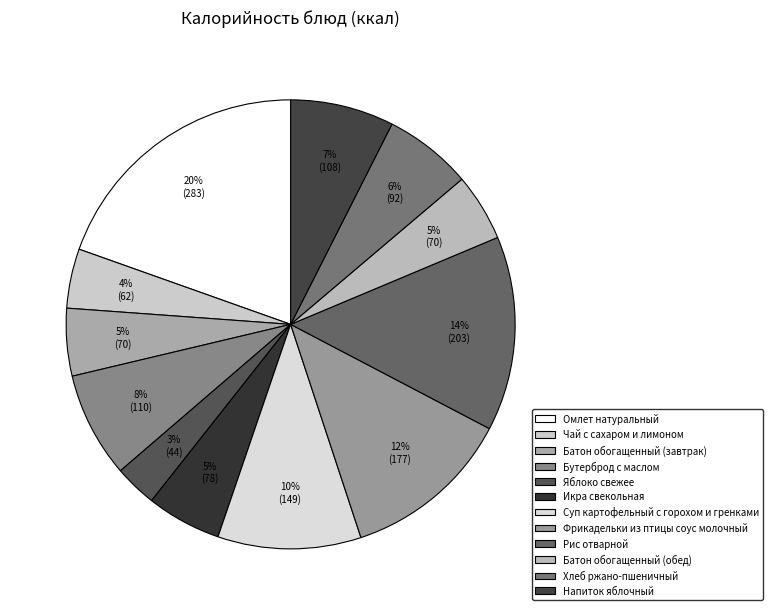

To the nearest percent, what percentage of the pie is Батон обогащенный (обед)?

5%